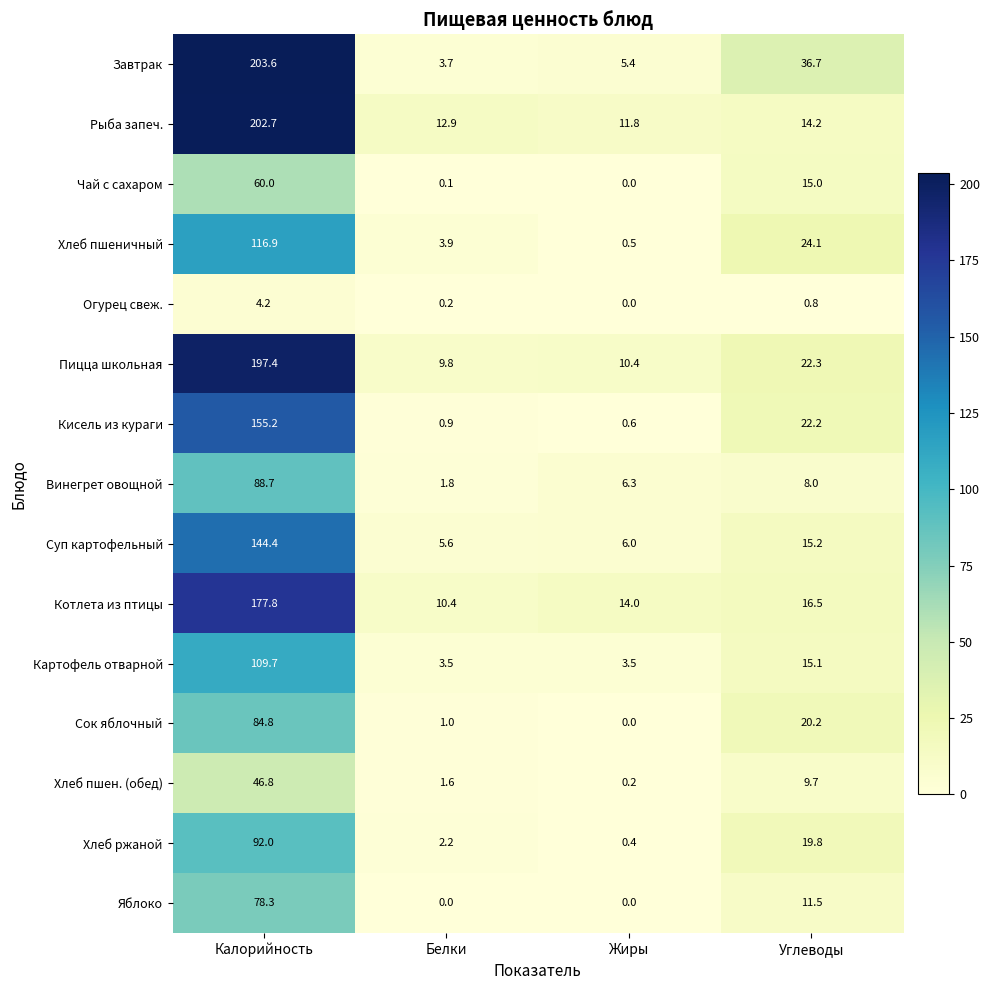

Which series has the largest total across all categories?

Завтрак